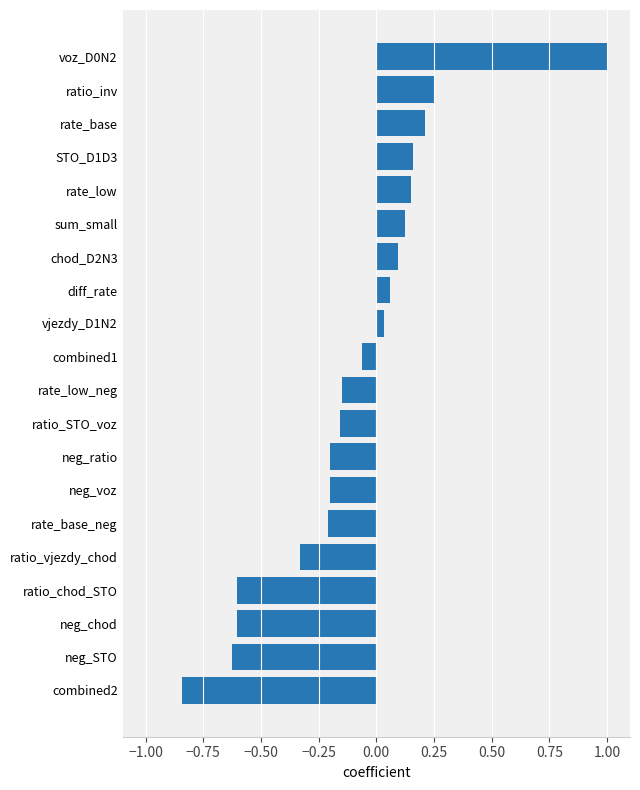

How many values exceed 0?

9